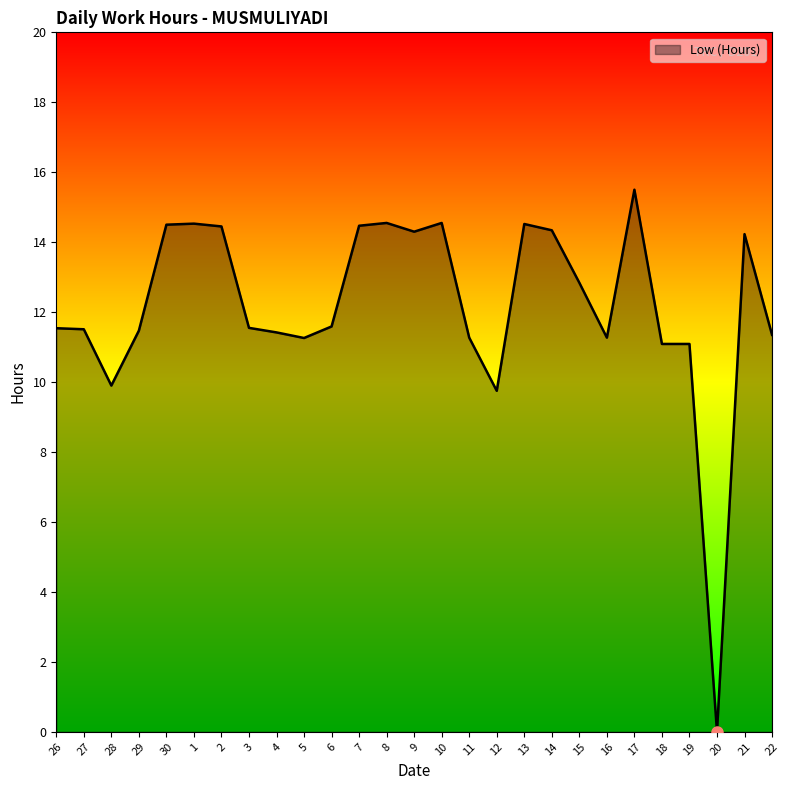

What position from the left is 15?

20